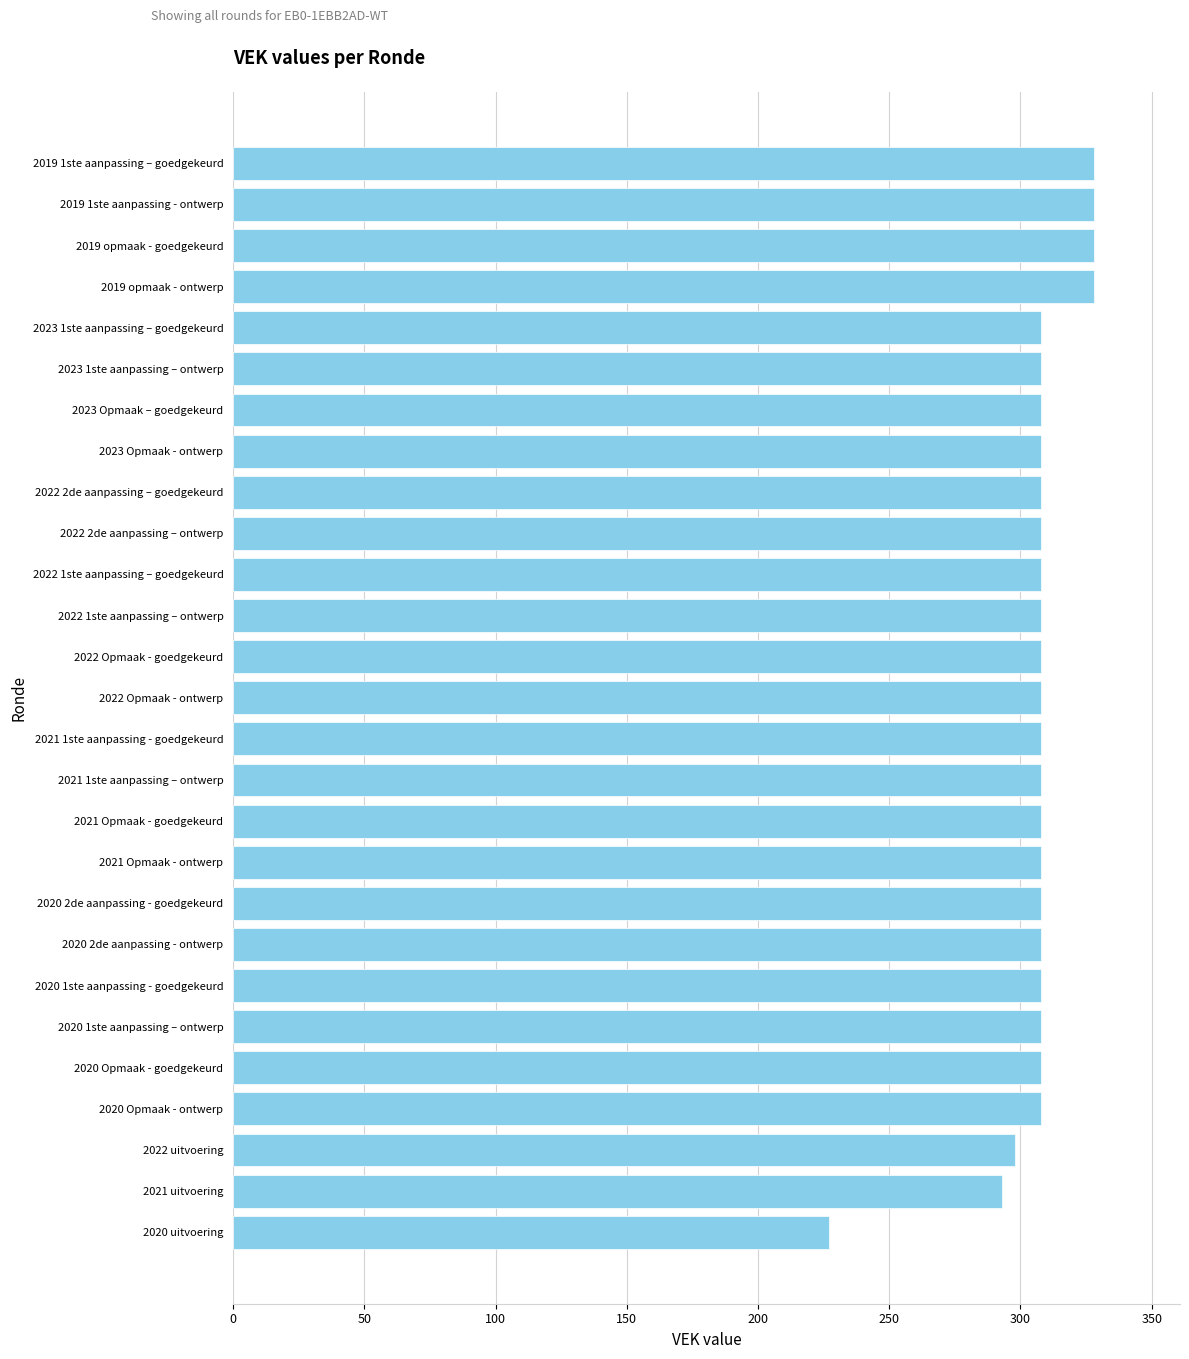

What is the label of the 15th bar from the bottom?

2022 Opmaak - goedgekeurd